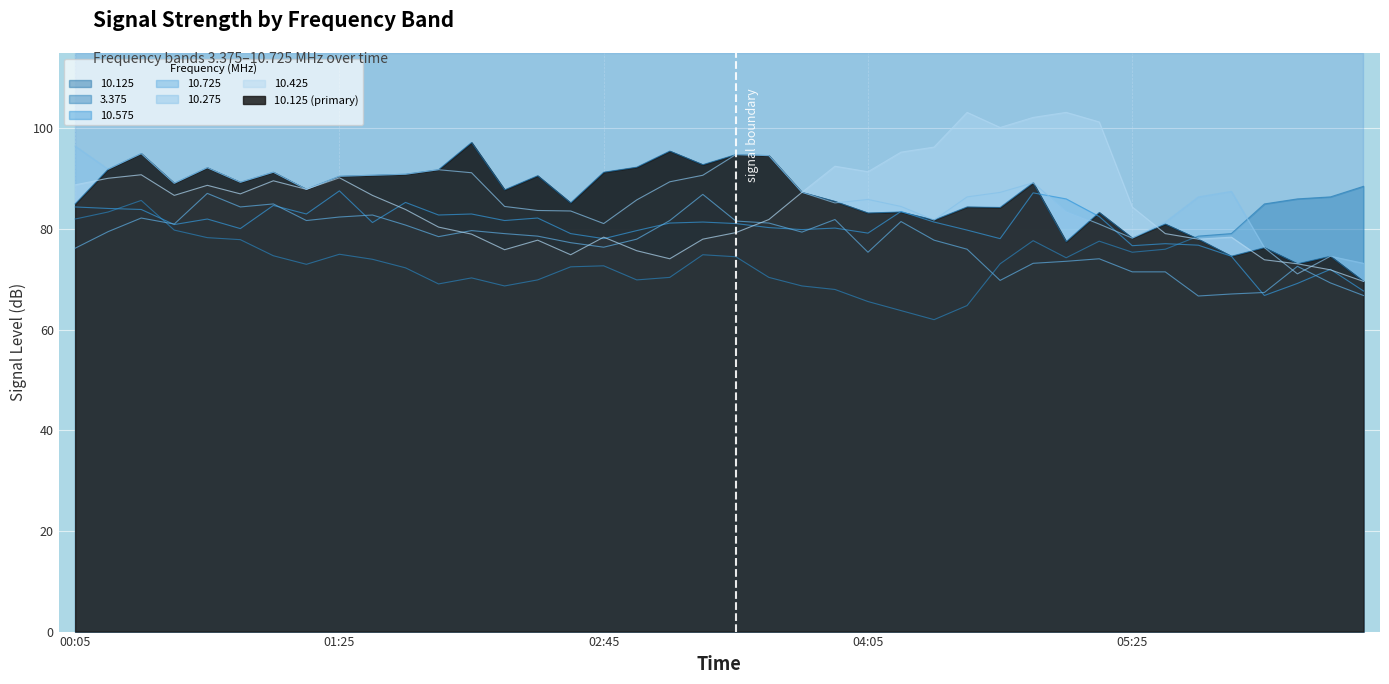

How many intersections are there between 3.375 and 10.425?

1